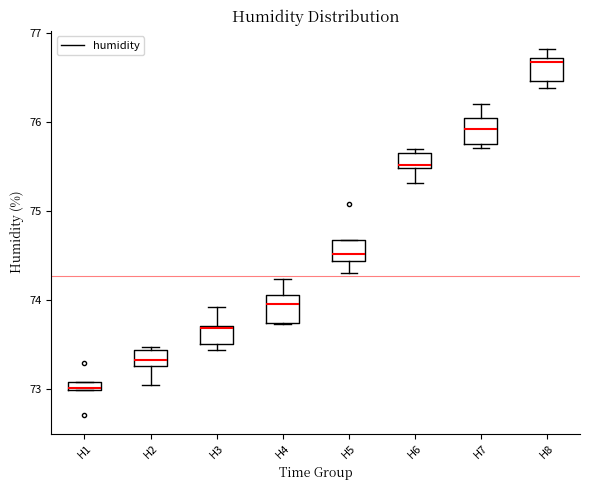

Which box has the highest median line?

H8